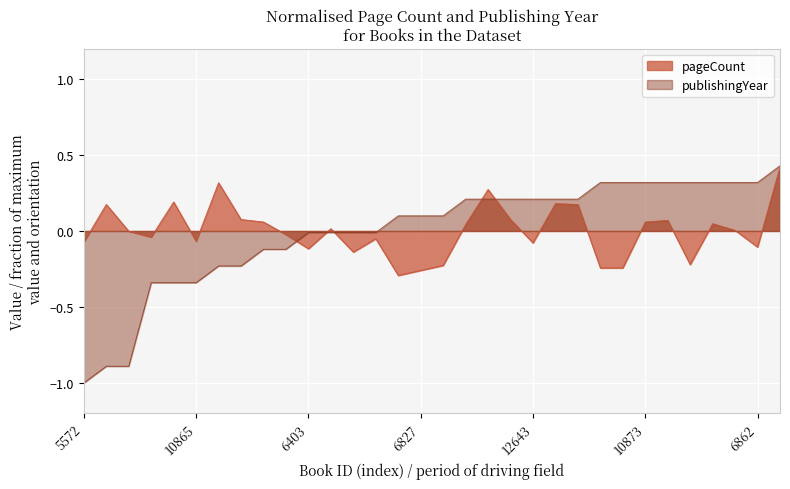

Which series has the widest spread of values?

publishingYear